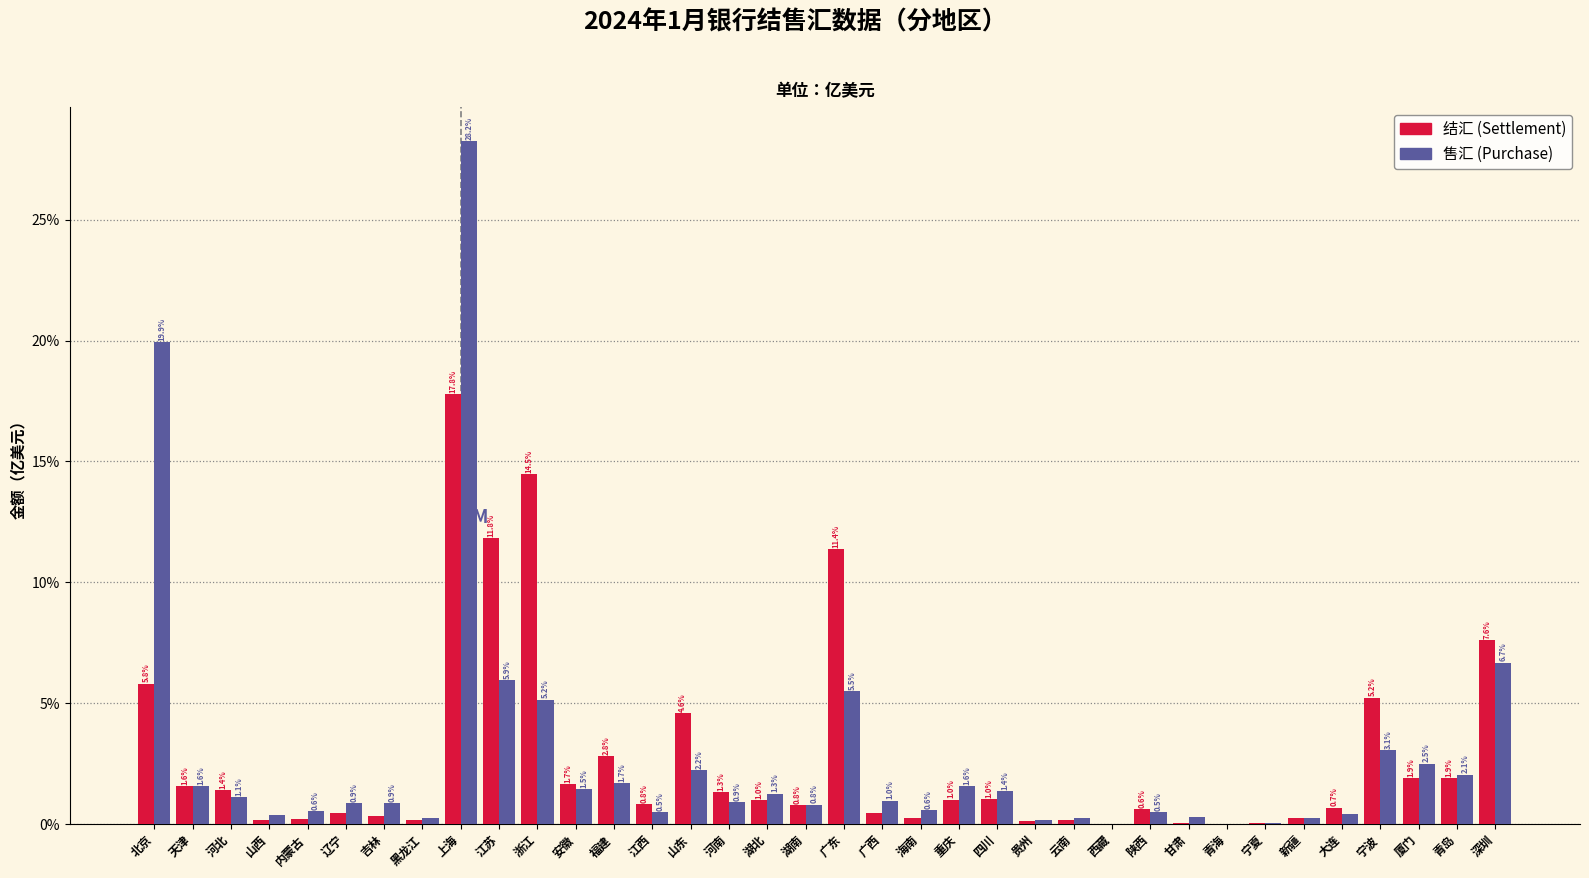

At which category is the sum across all series the highest?

上海